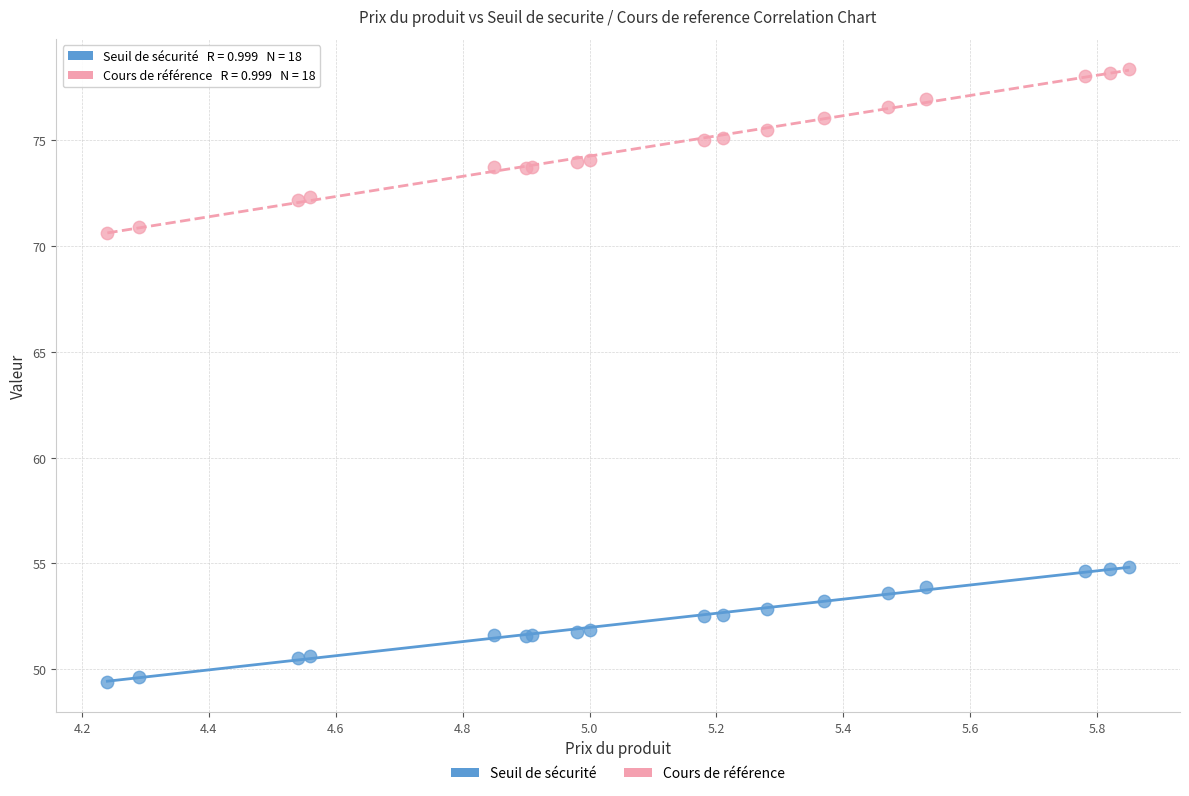

Which series contains the highest Y value?

Cours de référence